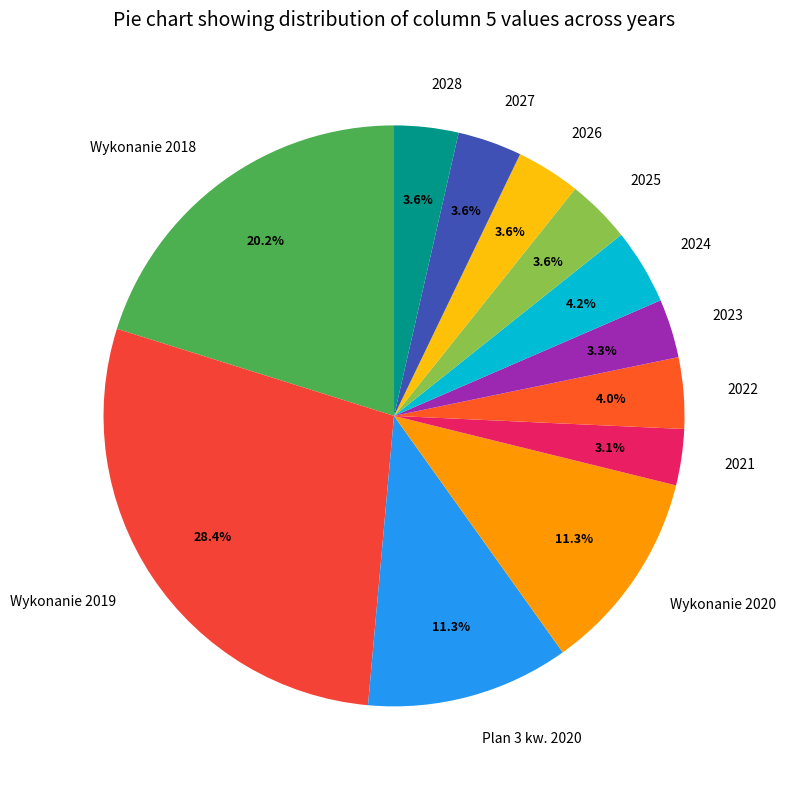

How many slices are in this pie chart?

12